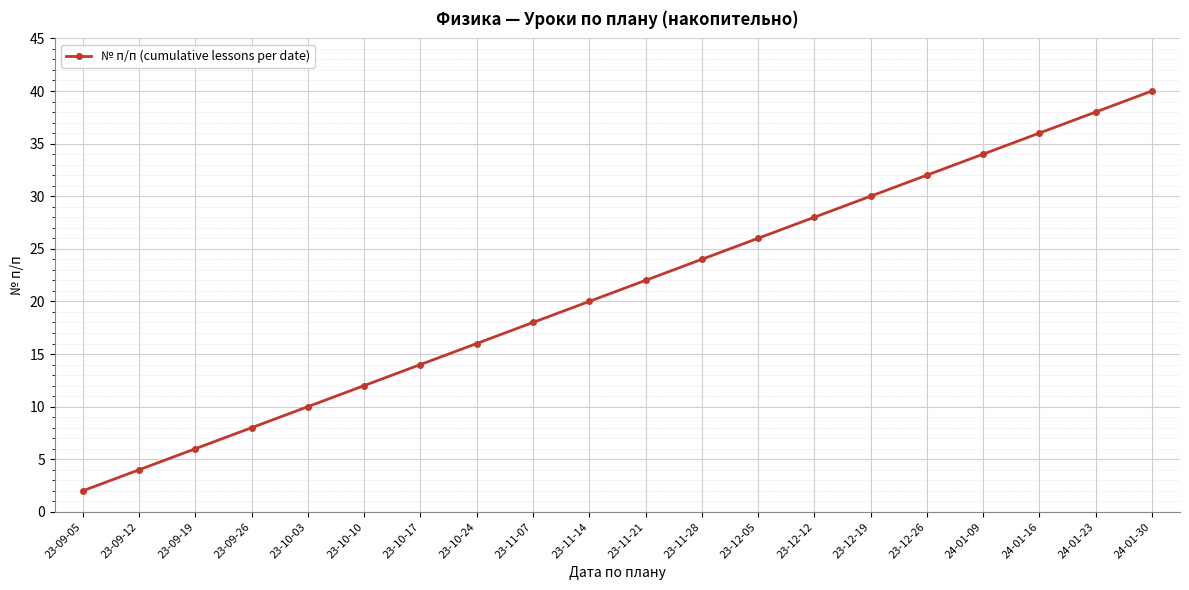

What is the maximum value shown in the chart?

40